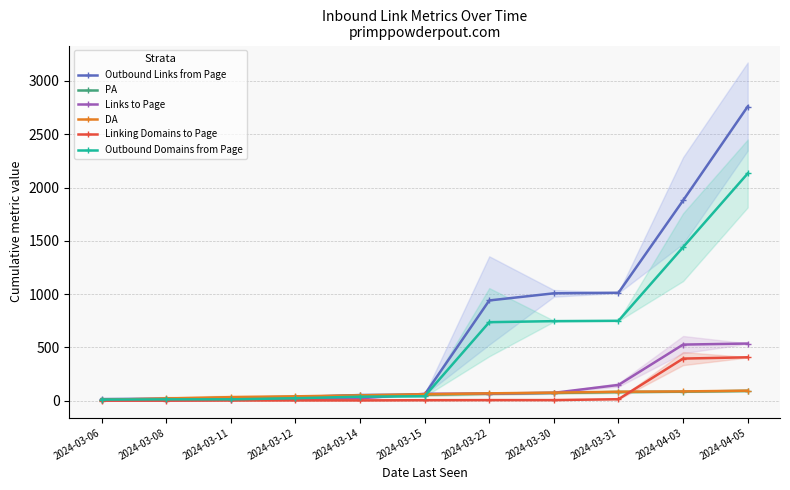

What are all the series names shown in the legend?

Outbound Links from Page, PA, Links to Page, DA, Linking Domains to Page, Outbound Domains from Page